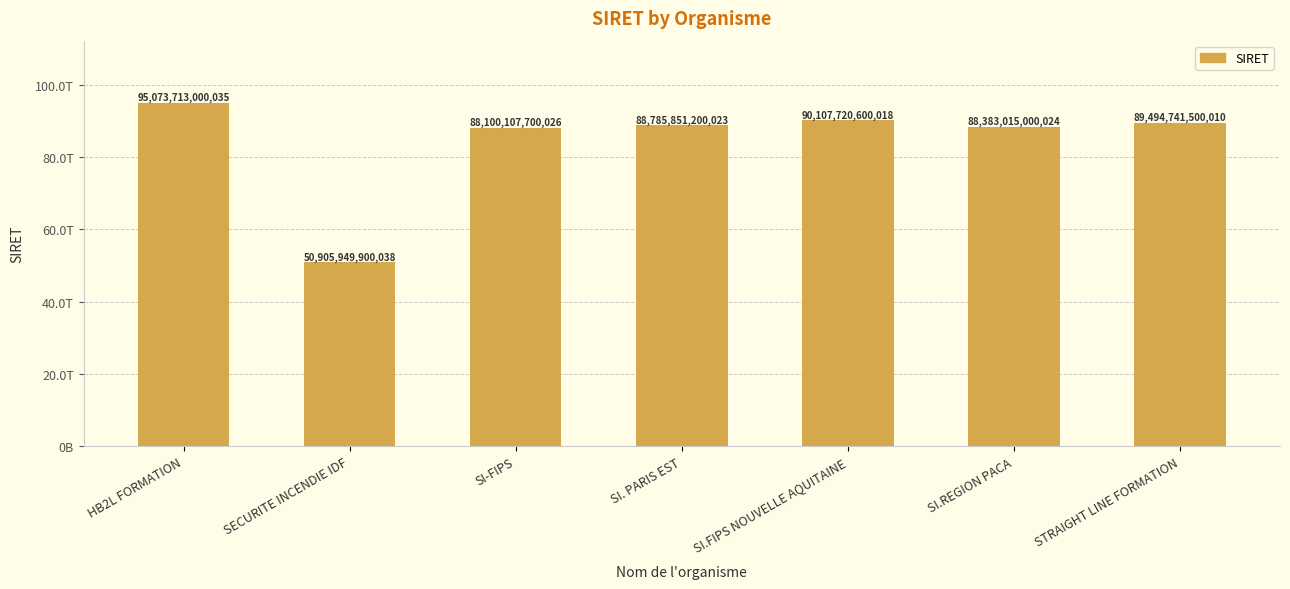

Reading right to left, extract all data points from this chart.

STRAIGHT LINE FORMATION=89494741500010	SI.REGION PACA=88383015000024	SI.FIPS NOUVELLE AQUITAINE=90107720600018	SI. PARIS EST=88785851200023	SI-FIPS=88100107700026	SECURITE INCENDIE IDF=50905949900038	HB2L FORMATION=95073713000035